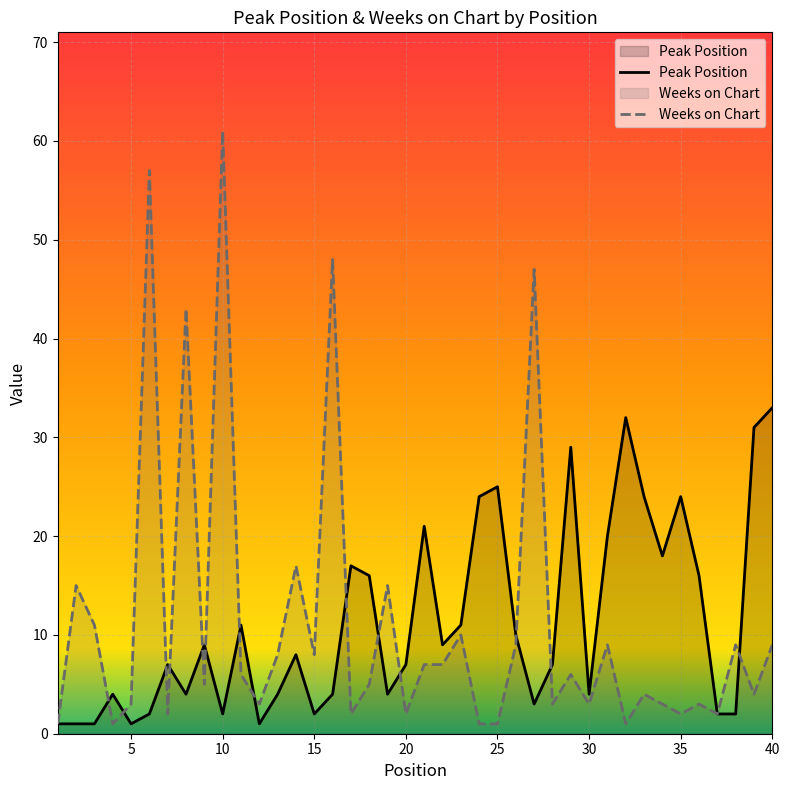

Count the number of data series in this chart.

2